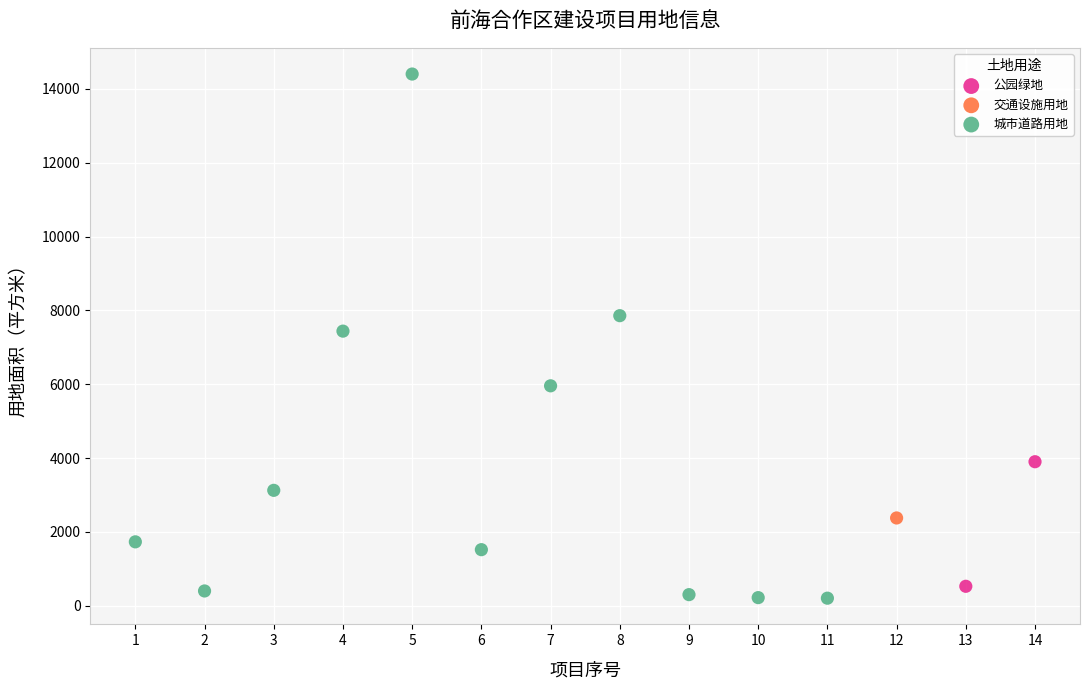

What are all the series names shown in the legend?

城市道路用地, 公园绿地, 交通设施用地